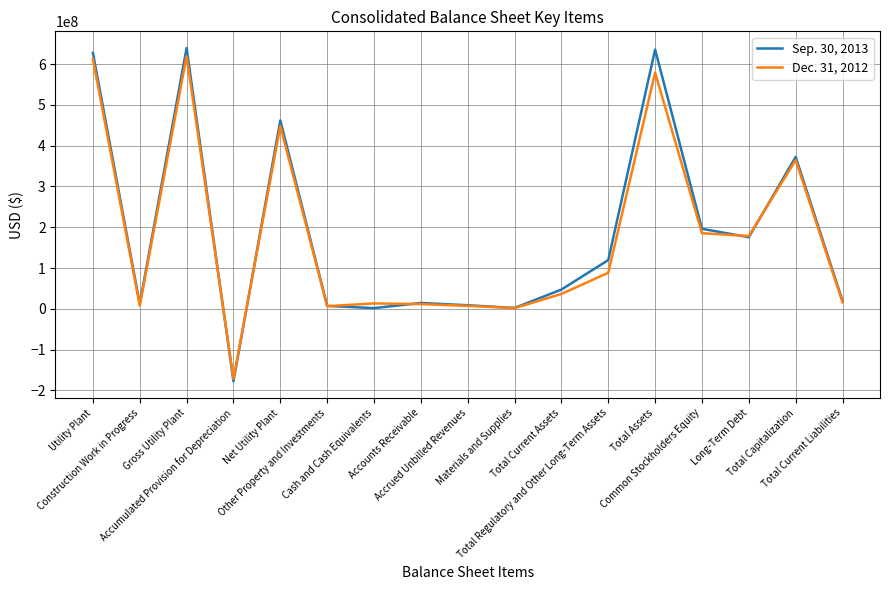

List the series in order of their peak value, lowest first.

Dec. 31, 2012, Sep. 30, 2013